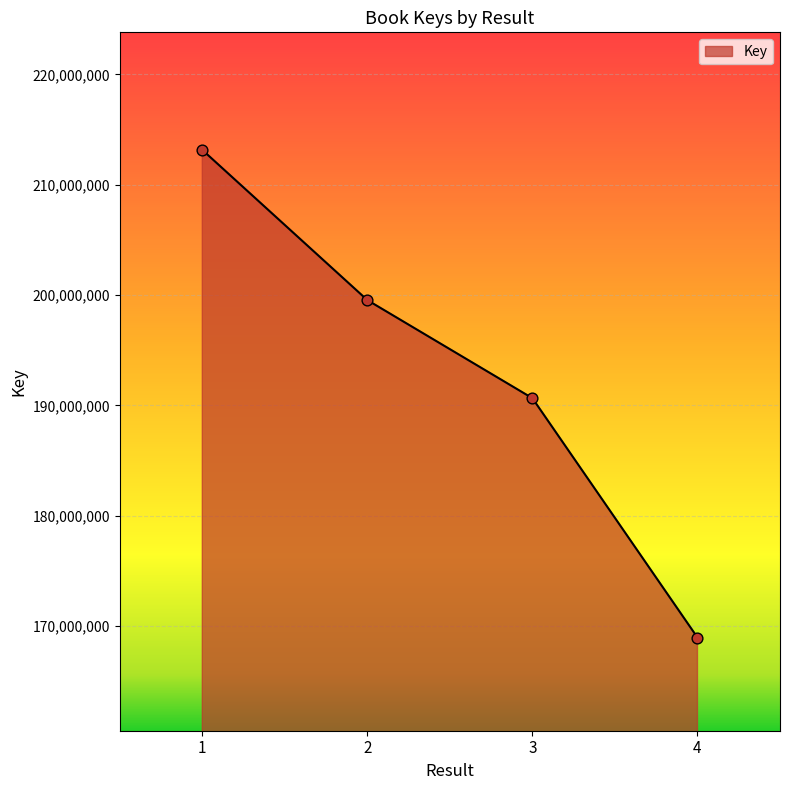

Which has a higher value, 3 or 1?

1